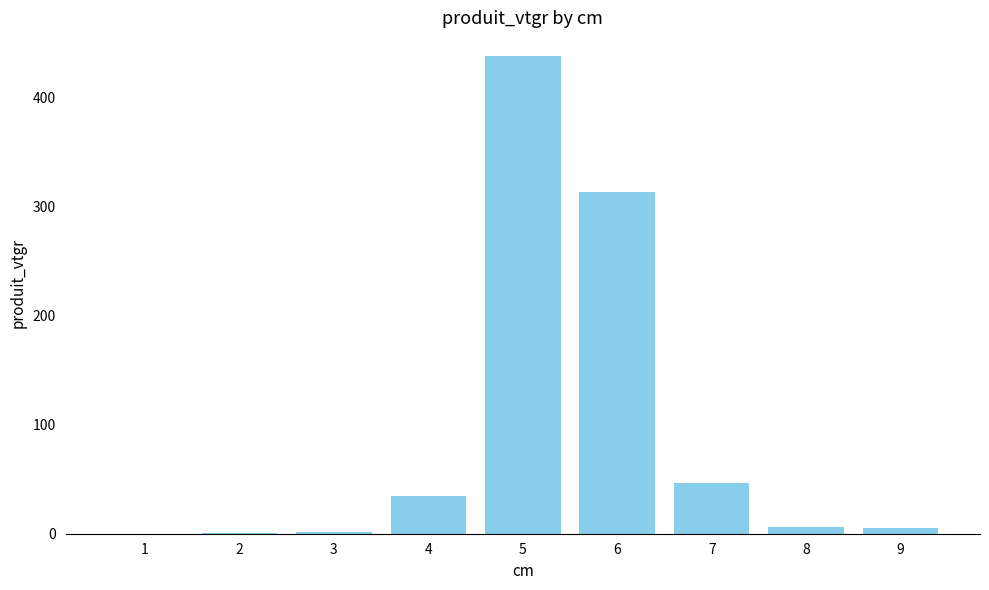

What is the sum of all values?

844.7